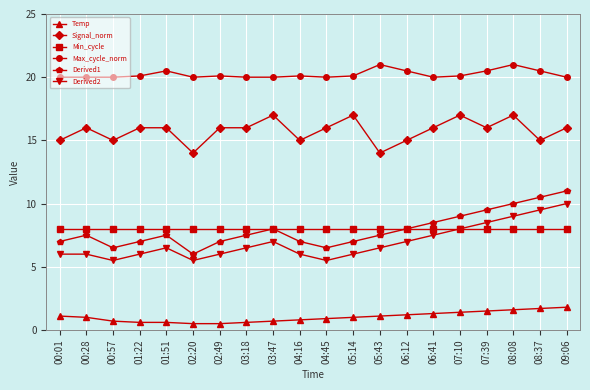

At how many categories does at least one series exceed 4?

20